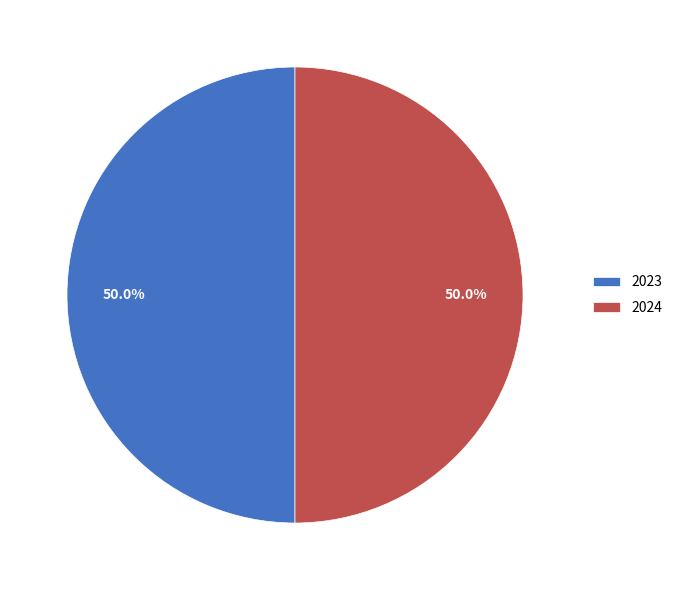

Approximately how many times larger is the value at 2023 compared to 2024?

1.0